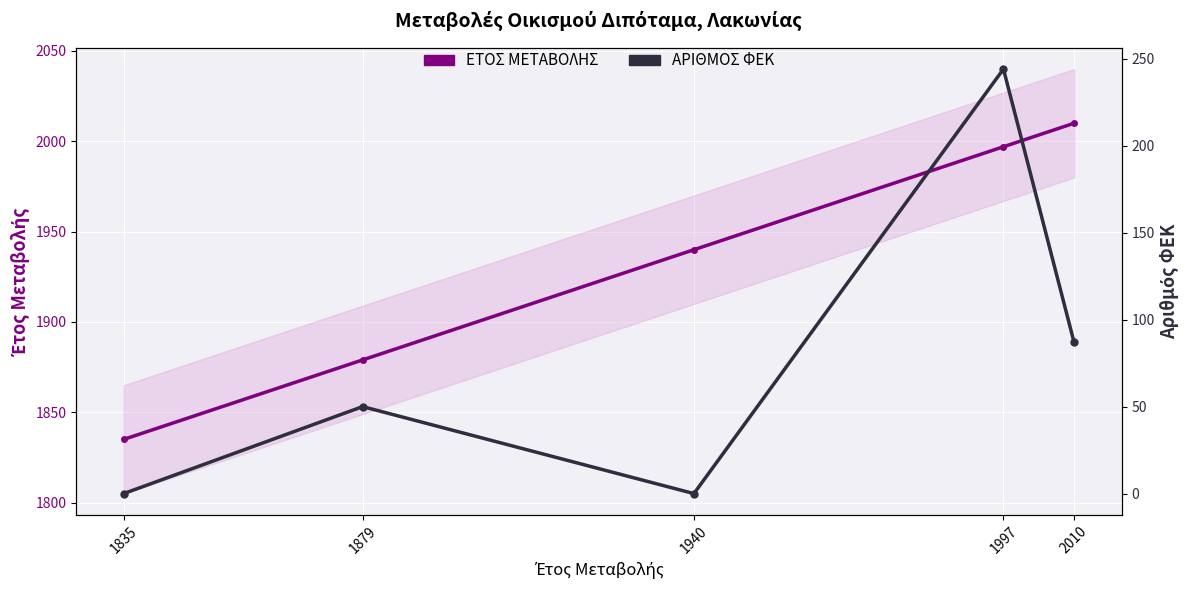

At which label does ΕΤΟΣ ΜΕΤΑΒΟΛΗΣ reach its peak?

2010